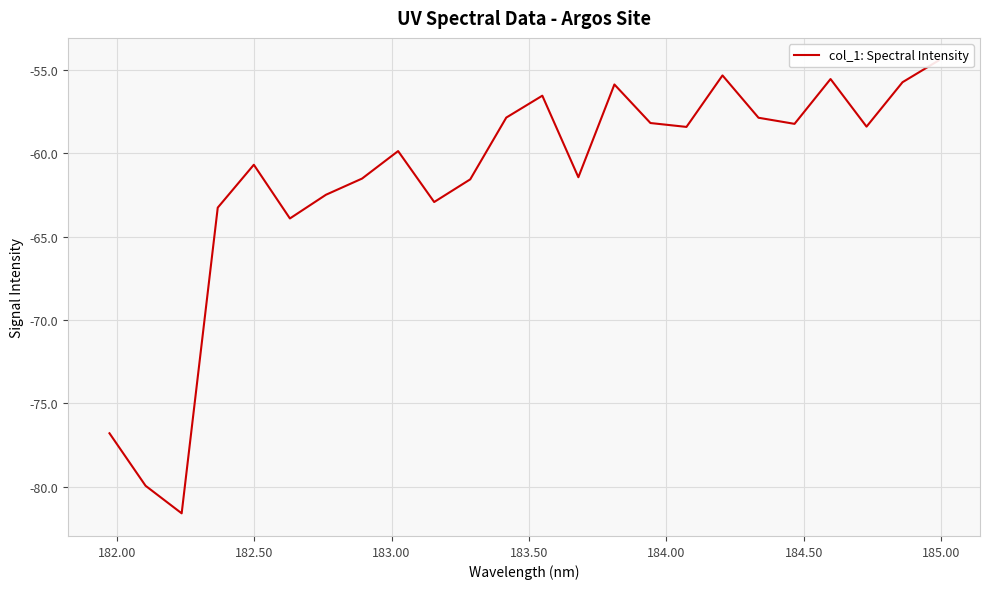

How many points are higher than both their immediate neighbors (excluding endpoints)?

6